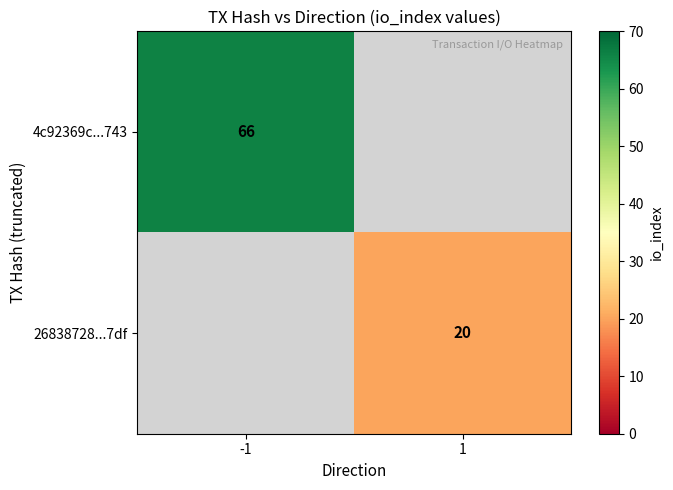

Count the number of categories in the chart.

2